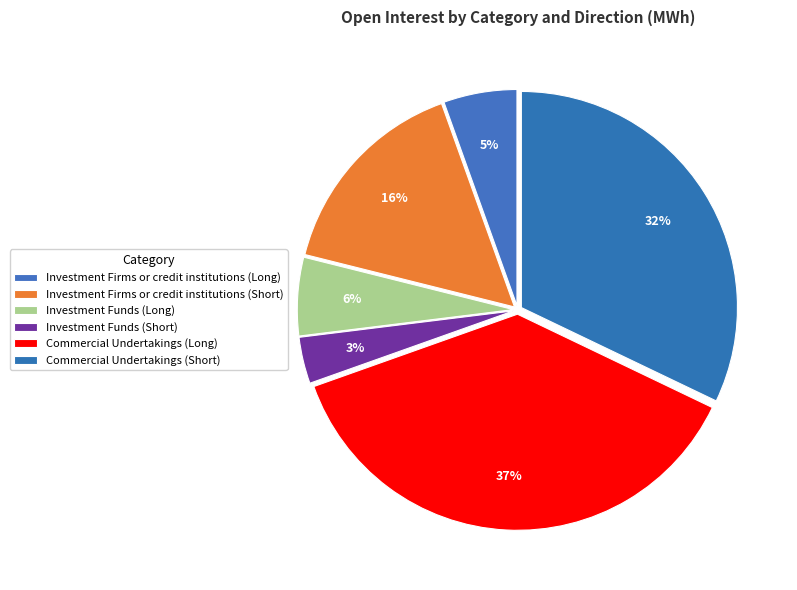

Do Commercial Undertakings (Long) and Investment Firms or credit institutions (Short) together represent more than half of the pie?

Yes